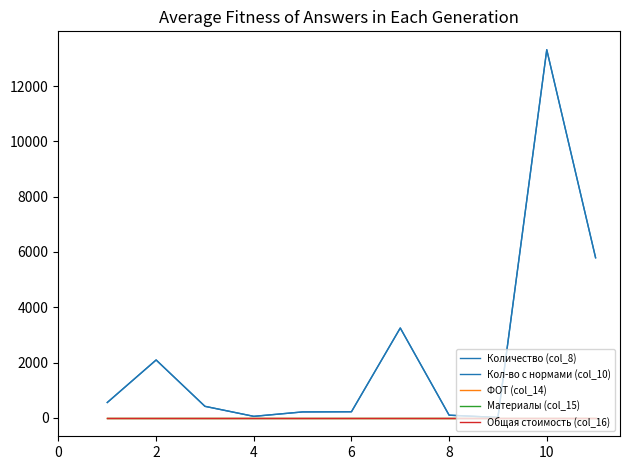

Which series has the widest spread of values?

Количество (col_8)